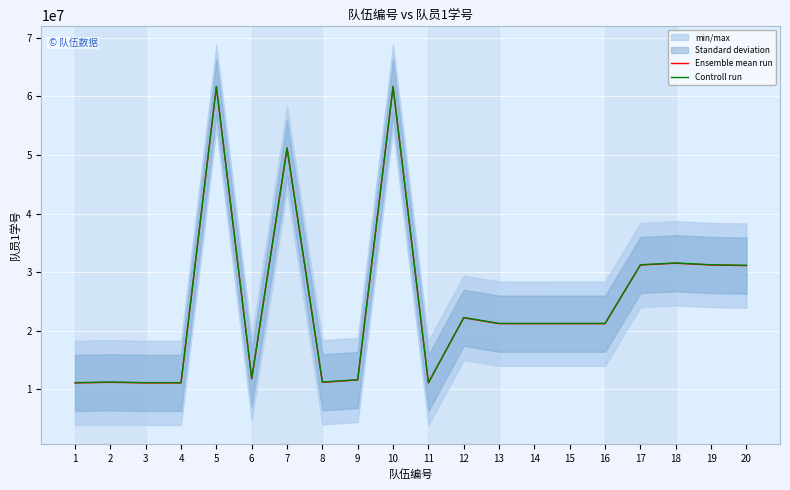

Rank the series at 2 from highest to lowest value.

Controll run, Ensemble mean run